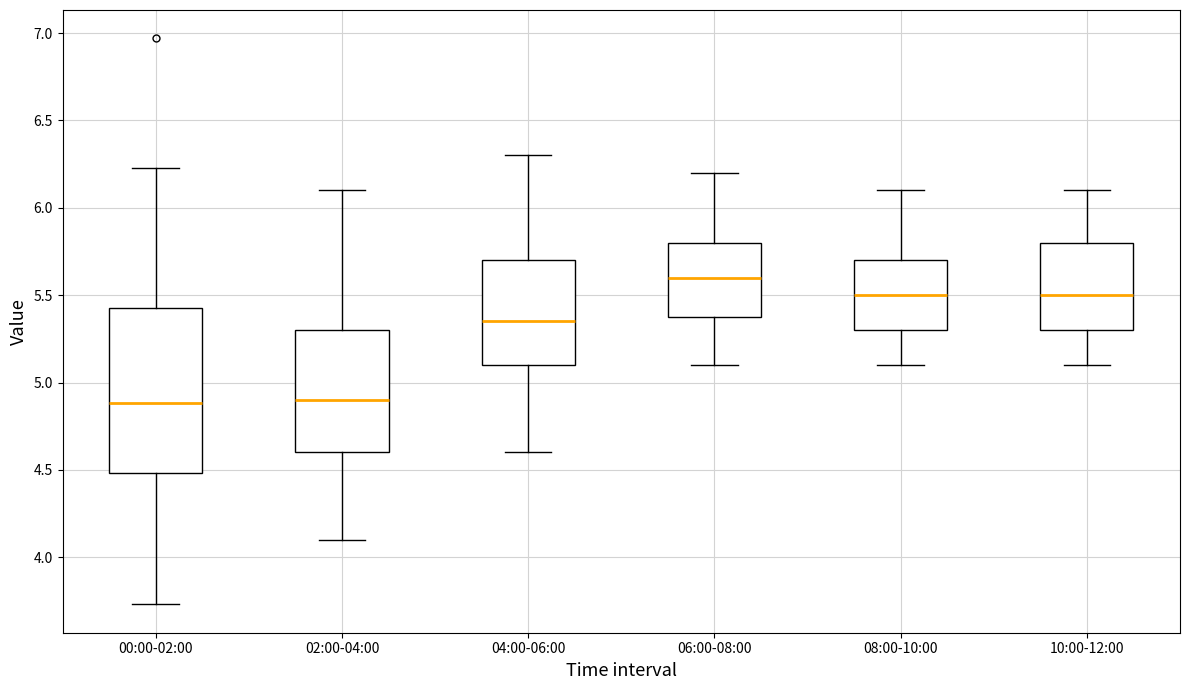

Where is the lower edge of the box for 08:00-10:00 on the y-axis? The values are not printed on the chart, so give them approximately, as read against the axis.

5.30